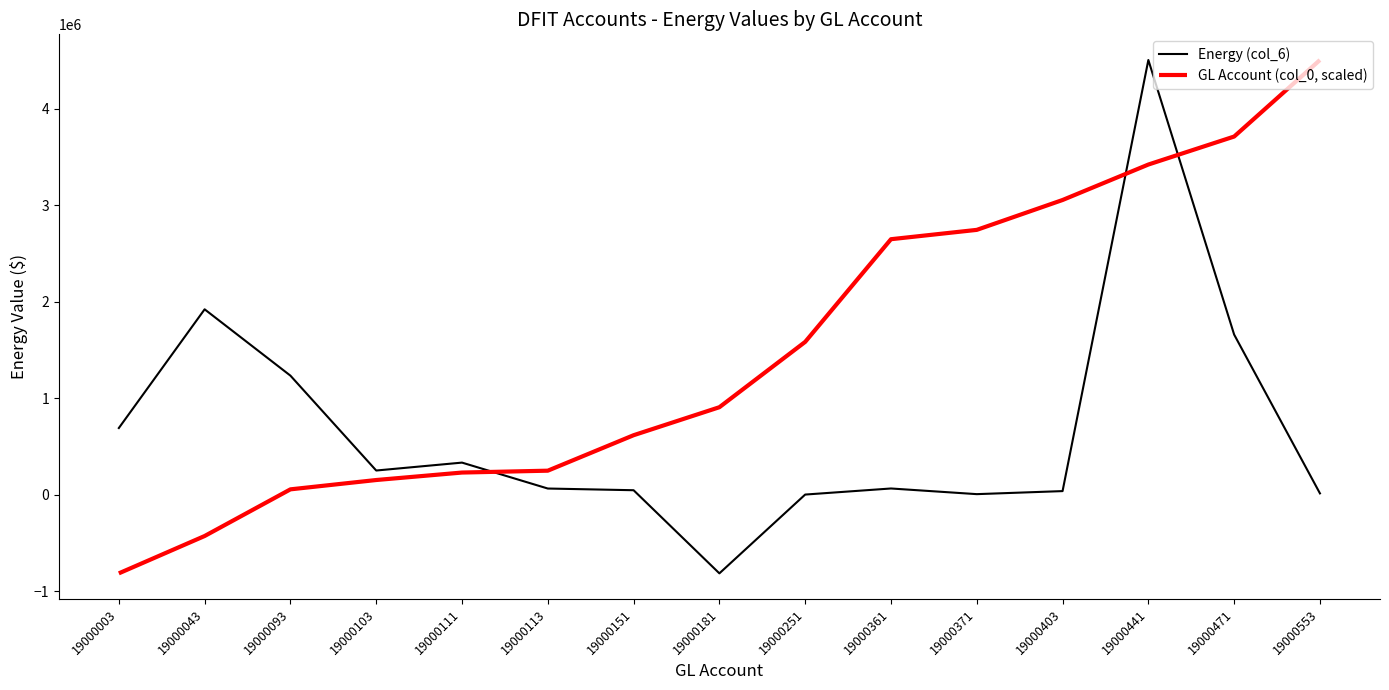

What is the minimum value shown in the chart?

-816013.0